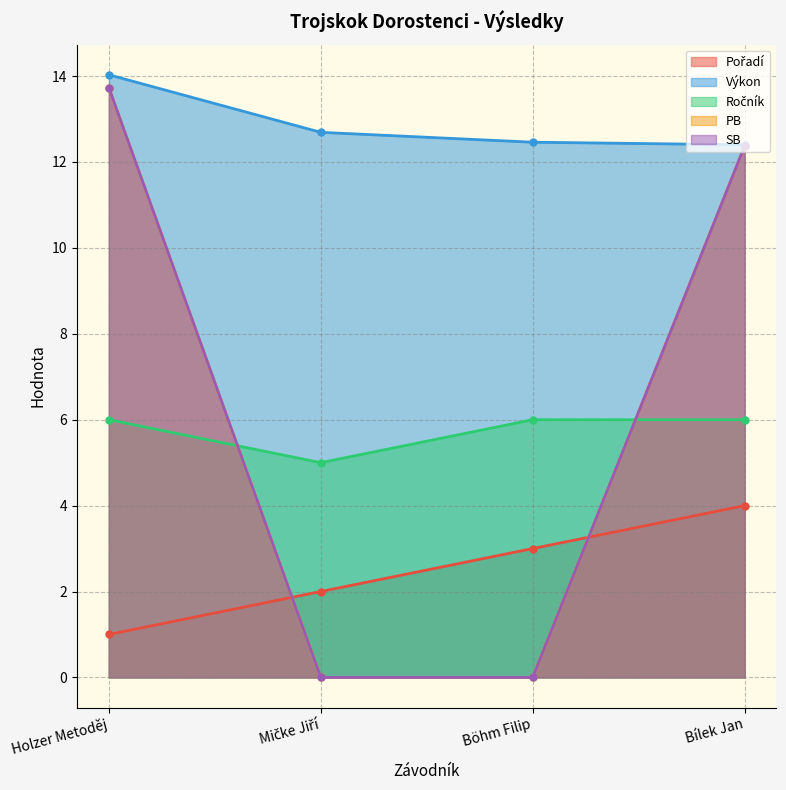

True or false: Ročník and Výkon cross at least once.

False